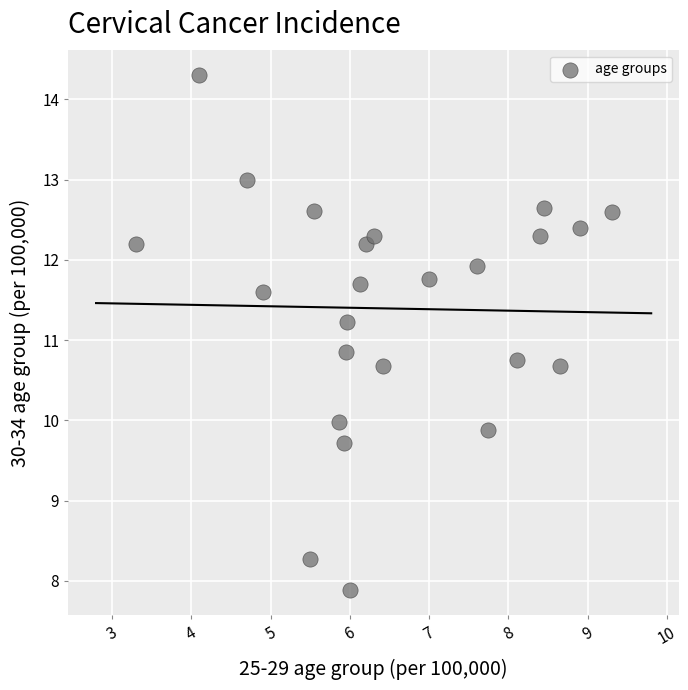

What Y value in the scatter plot is closest to 11?

10.9